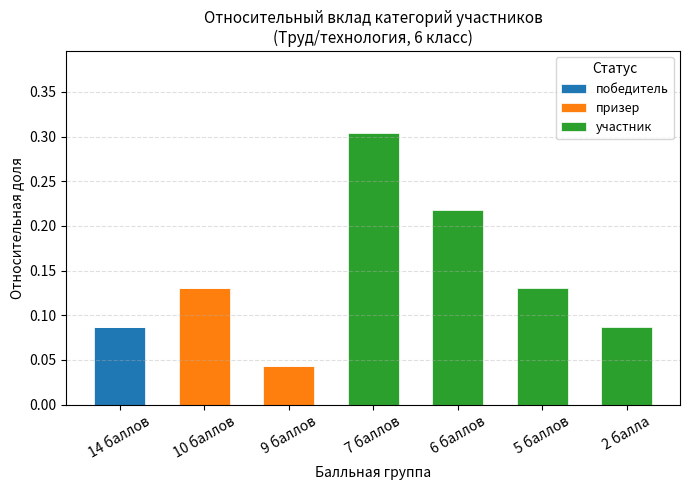

The победитель series shows 0.0 at 6 баллов. True or false?

True